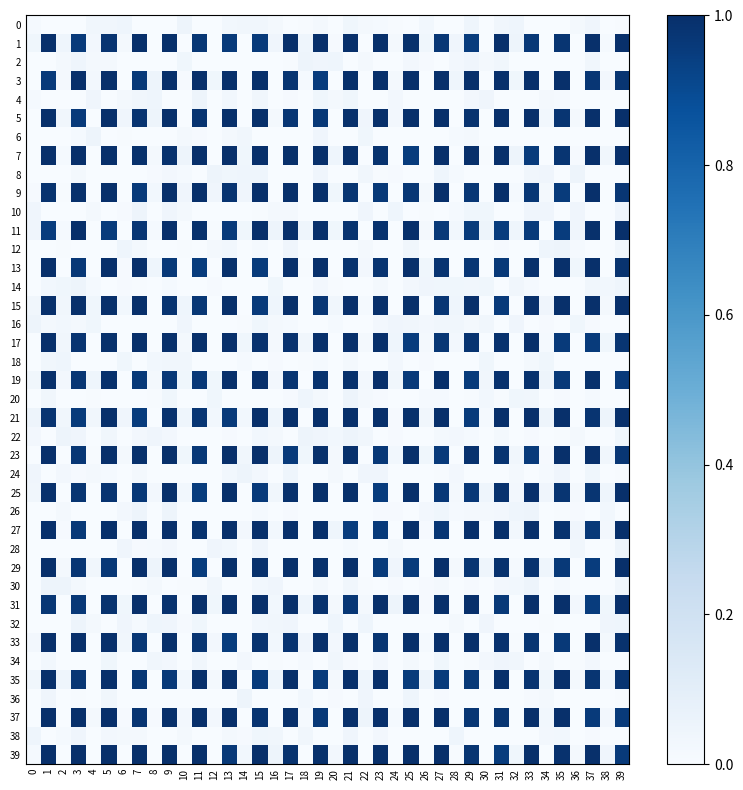

Reading right to left, extract all data points from this chart.

0: 39=0.0	38=0.0	37=0.0	36=0.0	35=0.0	34=0.0	33=0.0	32=0.0	31=0.0	30=0.0	29=0.0	28=0.0	27=0.0	26=0.0	25=0.0	24=0.0	23=0.0	22=0.0	21=0.0	20=0.0	19=0.0	18=0.0	17=0.0	16=0.0	15=0.0	14=0.0	13=0.0	12=0.0	11=0.0	10=0.0	9=0.0	8=0.0	7=0.0	6=0.0	5=0.0	4=0.0	3=0.0	2=0.0	1=0.0	0=0.0
1: 39=1.0	38=0.0	37=1.0	36=0.0	35=1.0	34=0.0	33=1.0	32=0.0	31=1.0	30=0.0	29=1.0	28=0.0	27=1.0	26=0.0	25=1.0	24=0.0	23=1.0	22=0.0	21=1.0	20=0.0	19=1.0	18=0.0	17=1.0	16=0.0	15=1.0	14=0.0	13=1.0	12=0.0	11=1.0	10=0.0	9=1.0	8=0.0	7=1.0	6=0.0	5=1.0	4=0.0	3=1.0	2=0.0	1=1.0	0=0.0
2: 39=0.0	38=0.0	37=0.0	36=0.0	35=0.0	34=0.0	33=0.0	32=0.0	31=0.0	30=0.0	29=0.0	28=0.0	27=0.0	26=0.0	25=0.0	24=0.0	23=0.0	22=0.0	21=0.0	20=0.0	19=0.0	18=0.0	17=0.0	16=0.0	15=0.0	14=0.0	13=0.0	12=0.0	11=0.0	10=0.0	9=0.0	8=0.0	7=0.0	6=0.0	5=0.0	4=0.0	3=0.0	2=0.0	1=0.0	0=0.0
3: 39=1.0	38=0.0	37=1.0	36=0.0	35=1.0	34=0.0	33=1.0	32=0.0	31=1.0	30=0.0	29=1.0	28=0.0	27=1.0	26=0.0	25=1.0	24=0.0	23=1.0	22=0.0	21=1.0	20=0.0	19=1.0	18=0.0	17=1.0	16=0.0	15=1.0	14=0.0	13=1.0	12=0.0	11=1.0	10=0.0	9=1.0	8=0.0	7=1.0	6=0.0	5=1.0	4=0.0	3=1.0	2=0.0	1=1.0	0=0.0
4: 39=0.0	38=0.0	37=0.0	36=0.0	35=0.0	34=0.0	33=0.0	32=0.0	31=0.0	30=0.0	29=0.0	28=0.0	27=0.0	26=0.0	25=0.0	24=0.0	23=0.0	22=0.0	21=0.0	20=0.0	19=0.0	18=0.0	17=0.0	16=0.0	15=0.0	14=0.0	13=0.0	12=0.0	11=0.0	10=0.0	9=0.0	8=0.0	7=0.0	6=0.0	5=0.0	4=0.0	3=0.0	2=0.0	1=0.0	0=0.0
5: 39=1.0	38=0.0	37=1.0	36=0.0	35=1.0	34=0.0	33=1.0	32=0.0	31=1.0	30=0.0	29=1.0	28=0.0	27=1.0	26=0.0	25=1.0	24=0.0	23=1.0	22=0.0	21=1.0	20=0.0	19=1.0	18=0.0	17=1.0	16=0.0	15=1.0	14=0.0	13=1.0	12=0.0	11=1.0	10=0.0	9=1.0	8=0.0	7=1.0	6=0.0	5=1.0	4=0.0	3=1.0	2=0.0	1=1.0	0=0.0
6: 39=0.0	38=0.0	37=0.0	36=0.0	35=0.0	34=0.0	33=0.0	32=0.0	31=0.0	30=0.0	29=0.0	28=0.0	27=0.0	26=0.0	25=0.0	24=0.0	23=0.0	22=0.0	21=0.0	20=0.0	19=0.0	18=0.0	17=0.0	16=0.0	15=0.0	14=0.0	13=0.0	12=0.0	11=0.0	10=0.0	9=0.0	8=0.0	7=0.0	6=0.0	5=0.0	4=0.0	3=0.0	2=0.0	1=0.0	0=0.0
7: 39=1.0	38=0.0	37=1.0	36=0.0	35=1.0	34=0.0	33=1.0	32=0.0	31=1.0	30=0.0	29=1.0	28=0.0	27=1.0	26=0.0	25=1.0	24=0.0	23=1.0	22=0.0	21=1.0	20=0.0	19=1.0	18=0.0	17=1.0	16=0.0	15=1.0	14=0.0	13=1.0	12=0.0	11=1.0	10=0.0	9=1.0	8=0.0	7=1.0	6=0.0	5=1.0	4=0.0	3=1.0	2=0.0	1=1.0	0=0.0
8: 39=0.0	38=0.0	37=0.0	36=0.0	35=0.0	34=0.0	33=0.0	32=0.0	31=0.0	30=0.0	29=0.0	28=0.0	27=0.0	26=0.0	25=0.0	24=0.0	23=0.0	22=0.0	21=0.0	20=0.0	19=0.0	18=0.0	17=0.0	16=0.0	15=0.0	14=0.0	13=0.0	12=0.0	11=0.0	10=0.0	9=0.0	8=0.0	7=0.0	6=0.0	5=0.0	4=0.0	3=0.0	2=0.0	1=0.0	0=0.0
9: 39=1.0	38=0.0	37=1.0	36=0.0	35=1.0	34=0.0	33=1.0	32=0.0	31=1.0	30=0.0	29=1.0	28=0.0	27=1.0	26=0.0	25=1.0	24=0.0	23=1.0	22=0.0	21=1.0	20=0.0	19=1.0	18=0.0	17=1.0	16=0.0	15=1.0	14=0.0	13=1.0	12=0.0	11=1.0	10=0.0	9=1.0	8=0.0	7=1.0	6=0.0	5=1.0	4=0.0	3=1.0	2=0.0	1=1.0	0=0.0
10: 39=0.0	38=0.0	37=0.0	36=0.0	35=0.0	34=0.0	33=0.0	32=0.0	31=0.0	30=0.0	29=0.0	28=0.0	27=0.0	26=0.0	25=0.0	24=0.0	23=0.0	22=0.0	21=0.0	20=0.0	19=0.0	18=0.0	17=0.0	16=0.0	15=0.0	14=0.0	13=0.0	12=0.0	11=0.0	10=0.0	9=0.0	8=0.0	7=0.0	6=0.0	5=0.0	4=0.0	3=0.0	2=0.0	1=0.0	0=0.0
11: 39=1.0	38=0.0	37=1.0	36=0.0	35=1.0	34=0.0	33=1.0	32=0.0	31=1.0	30=0.0	29=1.0	28=0.0	27=1.0	26=0.0	25=1.0	24=0.0	23=1.0	22=0.0	21=1.0	20=0.0	19=1.0	18=0.0	17=1.0	16=0.0	15=1.0	14=0.0	13=1.0	12=0.0	11=1.0	10=0.0	9=1.0	8=0.0	7=1.0	6=0.0	5=1.0	4=0.0	3=1.0	2=0.0	1=1.0	0=0.0
12: 39=0.0	38=0.0	37=0.0	36=0.0	35=0.0	34=0.0	33=0.0	32=0.0	31=0.0	30=0.0	29=0.0	28=0.0	27=0.0	26=0.0	25=0.0	24=0.0	23=0.0	22=0.0	21=0.0	20=0.0	19=0.0	18=0.0	17=0.0	16=0.0	15=0.0	14=0.0	13=0.0	12=0.0	11=0.0	10=0.0	9=0.0	8=0.0	7=0.0	6=0.0	5=0.0	4=0.0	3=0.0	2=0.0	1=0.0	0=0.0
13: 39=1.0	38=0.0	37=1.0	36=0.0	35=1.0	34=0.0	33=1.0	32=0.0	31=1.0	30=0.0	29=1.0	28=0.0	27=1.0	26=0.0	25=1.0	24=0.0	23=1.0	22=0.0	21=1.0	20=0.0	19=1.0	18=0.0	17=1.0	16=0.0	15=1.0	14=0.0	13=1.0	12=0.0	11=1.0	10=0.0	9=1.0	8=0.0	7=1.0	6=0.0	5=1.0	4=0.0	3=1.0	2=0.0	1=1.0	0=0.0
14: 39=0.0	38=0.0	37=0.0	36=0.0	35=0.0	34=0.0	33=0.0	32=0.0	31=0.0	30=0.0	29=0.0	28=0.0	27=0.0	26=0.0	25=0.0	24=0.0	23=0.0	22=0.0	21=0.0	20=0.0	19=0.0	18=0.0	17=0.0	16=0.0	15=0.0	14=0.0	13=0.0	12=0.0	11=0.0	10=0.0	9=0.0	8=0.0	7=0.0	6=0.0	5=0.0	4=0.0	3=0.0	2=0.0	1=0.0	0=0.0
15: 39=1.0	38=0.0	37=1.0	36=0.0	35=1.0	34=0.0	33=1.0	32=0.0	31=1.0	30=0.0	29=1.0	28=0.0	27=1.0	26=0.0	25=1.0	24=0.0	23=1.0	22=0.0	21=1.0	20=0.0	19=1.0	18=0.0	17=1.0	16=0.0	15=1.0	14=0.0	13=1.0	12=0.0	11=1.0	10=0.0	9=1.0	8=0.0	7=1.0	6=0.0	5=1.0	4=0.0	3=1.0	2=0.0	1=1.0	0=0.0
16: 39=0.0	38=0.0	37=0.0	36=0.0	35=0.0	34=0.0	33=0.0	32=0.0	31=0.0	30=0.0	29=0.0	28=0.0	27=0.0	26=0.0	25=0.0	24=0.0	23=0.0	22=0.0	21=0.0	20=0.0	19=0.0	18=0.0	17=0.0	16=0.0	15=0.0	14=0.0	13=0.0	12=0.0	11=0.0	10=0.0	9=0.0	8=0.0	7=0.0	6=0.0	5=0.0	4=0.0	3=0.0	2=0.0	1=0.0	0=0.0
17: 39=1.0	38=0.0	37=1.0	36=0.0	35=1.0	34=0.0	33=1.0	32=0.0	31=1.0	30=0.0	29=1.0	28=0.0	27=1.0	26=0.0	25=1.0	24=0.0	23=1.0	22=0.0	21=1.0	20=0.0	19=1.0	18=0.0	17=1.0	16=0.0	15=1.0	14=0.0	13=1.0	12=0.0	11=1.0	10=0.0	9=1.0	8=0.0	7=1.0	6=0.0	5=1.0	4=0.0	3=1.0	2=0.0	1=1.0	0=0.0
18: 39=0.0	38=0.0	37=0.0	36=0.0	35=0.0	34=0.0	33=0.0	32=0.0	31=0.0	30=0.0	29=0.0	28=0.0	27=0.0	26=0.0	25=0.0	24=0.0	23=0.0	22=0.0	21=0.0	20=0.0	19=0.0	18=0.0	17=0.0	16=0.0	15=0.0	14=0.0	13=0.0	12=0.0	11=0.0	10=0.0	9=0.0	8=0.0	7=0.0	6=0.0	5=0.0	4=0.0	3=0.0	2=0.0	1=0.0	0=0.0
19: 39=1.0	38=0.0	37=1.0	36=0.0	35=1.0	34=0.0	33=1.0	32=0.0	31=1.0	30=0.0	29=1.0	28=0.0	27=1.0	26=0.0	25=1.0	24=0.0	23=1.0	22=0.0	21=1.0	20=0.0	19=1.0	18=0.0	17=1.0	16=0.0	15=1.0	14=0.0	13=1.0	12=0.0	11=1.0	10=0.0	9=1.0	8=0.0	7=1.0	6=0.0	5=1.0	4=0.0	3=1.0	2=0.0	1=1.0	0=0.0
20: 39=0.0	38=0.0	37=0.0	36=0.0	35=0.0	34=0.0	33=0.0	32=0.0	31=0.0	30=0.0	29=0.0	28=0.0	27=0.0	26=0.0	25=0.0	24=0.0	23=0.0	22=0.0	21=0.0	20=0.0	19=0.0	18=0.0	17=0.0	16=0.0	15=0.0	14=0.0	13=0.0	12=0.0	11=0.0	10=0.0	9=0.0	8=0.0	7=0.0	6=0.0	5=0.0	4=0.0	3=0.0	2=0.0	1=0.0	0=0.0
21: 39=1.0	38=0.0	37=1.0	36=0.0	35=1.0	34=0.0	33=1.0	32=0.0	31=1.0	30=0.0	29=1.0	28=0.0	27=1.0	26=0.0	25=1.0	24=0.0	23=1.0	22=0.0	21=1.0	20=0.0	19=1.0	18=0.0	17=1.0	16=0.0	15=1.0	14=0.0	13=1.0	12=0.0	11=1.0	10=0.0	9=1.0	8=0.0	7=1.0	6=0.0	5=1.0	4=0.0	3=1.0	2=0.0	1=1.0	0=0.0
22: 39=0.0	38=0.0	37=0.0	36=0.0	35=0.0	34=0.0	33=0.0	32=0.0	31=0.0	30=0.0	29=0.0	28=0.0	27=0.0	26=0.0	25=0.0	24=0.0	23=0.0	22=0.0	21=0.0	20=0.0	19=0.0	18=0.0	17=0.0	16=0.0	15=0.0	14=0.0	13=0.0	12=0.0	11=0.0	10=0.0	9=0.0	8=0.0	7=0.0	6=0.0	5=0.0	4=0.0	3=0.0	2=0.0	1=0.0	0=0.0
23: 39=1.0	38=0.0	37=1.0	36=0.0	35=1.0	34=0.0	33=1.0	32=0.0	31=1.0	30=0.0	29=1.0	28=0.0	27=1.0	26=0.0	25=1.0	24=0.0	23=1.0	22=0.0	21=1.0	20=0.0	19=1.0	18=0.0	17=1.0	16=0.0	15=1.0	14=0.0	13=1.0	12=0.0	11=1.0	10=0.0	9=1.0	8=0.0	7=1.0	6=0.0	5=1.0	4=0.0	3=1.0	2=0.0	1=1.0	0=0.0
24: 39=0.0	38=0.0	37=0.0	36=0.0	35=0.0	34=0.0	33=0.0	32=0.0	31=0.0	30=0.0	29=0.0	28=0.0	27=0.0	26=0.0	25=0.0	24=0.0	23=0.0	22=0.0	21=0.0	20=0.0	19=0.0	18=0.0	17=0.0	16=0.0	15=0.0	14=0.0	13=0.0	12=0.0	11=0.0	10=0.0	9=0.0	8=0.0	7=0.0	6=0.0	5=0.0	4=0.0	3=0.0	2=0.0	1=0.0	0=0.0
25: 39=1.0	38=0.0	37=1.0	36=0.0	35=1.0	34=0.0	33=1.0	32=0.0	31=1.0	30=0.0	29=1.0	28=0.0	27=1.0	26=0.0	25=1.0	24=0.0	23=1.0	22=0.0	21=1.0	20=0.0	19=1.0	18=0.0	17=1.0	16=0.0	15=1.0	14=0.0	13=1.0	12=0.0	11=1.0	10=0.0	9=1.0	8=0.0	7=1.0	6=0.0	5=1.0	4=0.0	3=1.0	2=0.0	1=1.0	0=0.0
26: 39=0.0	38=0.0	37=0.0	36=0.0	35=0.0	34=0.0	33=0.0	32=0.0	31=0.0	30=0.0	29=0.0	28=0.0	27=0.0	26=0.0	25=0.0	24=0.0	23=0.0	22=0.0	21=0.0	20=0.0	19=0.0	18=0.0	17=0.0	16=0.0	15=0.0	14=0.0	13=0.0	12=0.0	11=0.0	10=0.0	9=0.0	8=0.0	7=0.0	6=0.0	5=0.0	4=0.0	3=0.0	2=0.0	1=0.0	0=0.0
27: 39=1.0	38=0.0	37=1.0	36=0.0	35=1.0	34=0.0	33=1.0	32=0.0	31=1.0	30=0.0	29=1.0	28=0.0	27=1.0	26=0.0	25=1.0	24=0.0	23=1.0	22=0.0	21=1.0	20=0.0	19=1.0	18=0.0	17=1.0	16=0.0	15=1.0	14=0.0	13=1.0	12=0.0	11=1.0	10=0.0	9=1.0	8=0.0	7=1.0	6=0.0	5=1.0	4=0.0	3=1.0	2=0.0	1=1.0	0=0.0
28: 39=0.0	38=0.0	37=0.0	36=0.0	35=0.0	34=0.0	33=0.0	32=0.0	31=0.0	30=0.0	29=0.0	28=0.0	27=0.0	26=0.0	25=0.0	24=0.0	23=0.0	22=0.0	21=0.0	20=0.0	19=0.0	18=0.0	17=0.0	16=0.0	15=0.0	14=0.0	13=0.0	12=0.0	11=0.0	10=0.0	9=0.0	8=0.0	7=0.0	6=0.0	5=0.0	4=0.0	3=0.0	2=0.0	1=0.0	0=0.0
29: 39=1.0	38=0.0	37=1.0	36=0.0	35=1.0	34=0.0	33=1.0	32=0.0	31=1.0	30=0.0	29=1.0	28=0.0	27=1.0	26=0.0	25=1.0	24=0.0	23=1.0	22=0.0	21=1.0	20=0.0	19=1.0	18=0.0	17=1.0	16=0.0	15=1.0	14=0.0	13=1.0	12=0.0	11=1.0	10=0.0	9=1.0	8=0.0	7=1.0	6=0.0	5=1.0	4=0.0	3=1.0	2=0.0	1=1.0	0=0.0
30: 39=0.0	38=0.0	37=0.0	36=0.0	35=0.0	34=0.0	33=0.0	32=0.0	31=0.0	30=0.0	29=0.0	28=0.0	27=0.0	26=0.0	25=0.0	24=0.0	23=0.0	22=0.0	21=0.0	20=0.0	19=0.0	18=0.0	17=0.0	16=0.0	15=0.0	14=0.0	13=0.0	12=0.0	11=0.0	10=0.0	9=0.0	8=0.0	7=0.0	6=0.0	5=0.0	4=0.0	3=0.0	2=0.0	1=0.0	0=0.0
31: 39=1.0	38=0.0	37=1.0	36=0.0	35=1.0	34=0.0	33=1.0	32=0.0	31=1.0	30=0.0	29=1.0	28=0.0	27=1.0	26=0.0	25=1.0	24=0.0	23=1.0	22=0.0	21=1.0	20=0.0	19=1.0	18=0.0	17=1.0	16=0.0	15=1.0	14=0.0	13=1.0	12=0.0	11=1.0	10=0.0	9=1.0	8=0.0	7=1.0	6=0.0	5=1.0	4=0.0	3=1.0	2=0.0	1=1.0	0=0.0
32: 39=0.0	38=0.0	37=0.0	36=0.0	35=0.0	34=0.0	33=0.0	32=0.0	31=0.0	30=0.0	29=0.0	28=0.0	27=0.0	26=0.0	25=0.0	24=0.0	23=0.0	22=0.0	21=0.0	20=0.0	19=0.0	18=0.0	17=0.0	16=0.0	15=0.0	14=0.0	13=0.0	12=0.0	11=0.0	10=0.0	9=0.0	8=0.0	7=0.0	6=0.0	5=0.0	4=0.0	3=0.0	2=0.0	1=0.0	0=0.0
33: 39=1.0	38=0.0	37=1.0	36=0.0	35=1.0	34=0.0	33=1.0	32=0.0	31=1.0	30=0.0	29=1.0	28=0.0	27=1.0	26=0.0	25=1.0	24=0.0	23=1.0	22=0.0	21=1.0	20=0.0	19=1.0	18=0.0	17=1.0	16=0.0	15=1.0	14=0.0	13=1.0	12=0.0	11=1.0	10=0.0	9=1.0	8=0.0	7=1.0	6=0.0	5=1.0	4=0.0	3=1.0	2=0.0	1=1.0	0=0.0
34: 39=0.0	38=0.0	37=0.0	36=0.0	35=0.0	34=0.0	33=0.0	32=0.0	31=0.0	30=0.0	29=0.0	28=0.0	27=0.0	26=0.0	25=0.0	24=0.0	23=0.0	22=0.0	21=0.0	20=0.0	19=0.0	18=0.0	17=0.0	16=0.0	15=0.0	14=0.0	13=0.0	12=0.0	11=0.0	10=0.0	9=0.0	8=0.0	7=0.0	6=0.0	5=0.0	4=0.0	3=0.0	2=0.0	1=0.0	0=0.0
35: 39=1.0	38=0.0	37=1.0	36=0.0	35=1.0	34=0.0	33=1.0	32=0.0	31=1.0	30=0.0	29=1.0	28=0.0	27=1.0	26=0.0	25=1.0	24=0.0	23=1.0	22=0.0	21=1.0	20=0.0	19=1.0	18=0.0	17=1.0	16=0.0	15=1.0	14=0.0	13=1.0	12=0.0	11=1.0	10=0.0	9=1.0	8=0.0	7=1.0	6=0.0	5=1.0	4=0.0	3=1.0	2=0.0	1=1.0	0=0.0
36: 39=0.0	38=0.0	37=0.0	36=0.0	35=0.0	34=0.0	33=0.0	32=0.0	31=0.0	30=0.0	29=0.0	28=0.0	27=0.0	26=0.0	25=0.0	24=0.0	23=0.0	22=0.0	21=0.0	20=0.0	19=0.0	18=0.0	17=0.0	16=0.0	15=0.0	14=0.0	13=0.0	12=0.0	11=0.0	10=0.0	9=0.0	8=0.0	7=0.0	6=0.0	5=0.0	4=0.0	3=0.0	2=0.0	1=0.0	0=0.0
37: 39=1.0	38=0.0	37=1.0	36=0.0	35=1.0	34=0.0	33=1.0	32=0.0	31=1.0	30=0.0	29=1.0	28=0.0	27=1.0	26=0.0	25=1.0	24=0.0	23=1.0	22=0.0	21=1.0	20=0.0	19=1.0	18=0.0	17=1.0	16=0.0	15=1.0	14=0.0	13=1.0	12=0.0	11=1.0	10=0.0	9=1.0	8=0.0	7=1.0	6=0.0	5=1.0	4=0.0	3=1.0	2=0.0	1=1.0	0=0.0
38: 39=0.0	38=0.0	37=0.0	36=0.0	35=0.0	34=0.0	33=0.0	32=0.0	31=0.0	30=0.0	29=0.0	28=0.0	27=0.0	26=0.0	25=0.0	24=0.0	23=0.0	22=0.0	21=0.0	20=0.0	19=0.0	18=0.0	17=0.0	16=0.0	15=0.0	14=0.0	13=0.0	12=0.0	11=0.0	10=0.0	9=0.0	8=0.0	7=0.0	6=0.0	5=0.0	4=0.0	3=0.0	2=0.0	1=0.0	0=0.0
39: 39=1.0	38=0.0	37=1.0	36=0.0	35=1.0	34=0.0	33=1.0	32=0.0	31=1.0	30=0.0	29=1.0	28=0.0	27=1.0	26=0.0	25=1.0	24=0.0	23=1.0	22=0.0	21=1.0	20=0.0	19=1.0	18=0.0	17=1.0	16=0.0	15=1.0	14=0.0	13=1.0	12=0.0	11=1.0	10=0.0	9=1.0	8=0.0	7=1.0	6=0.0	5=1.0	4=0.0	3=1.0	2=0.0	1=1.0	0=0.0